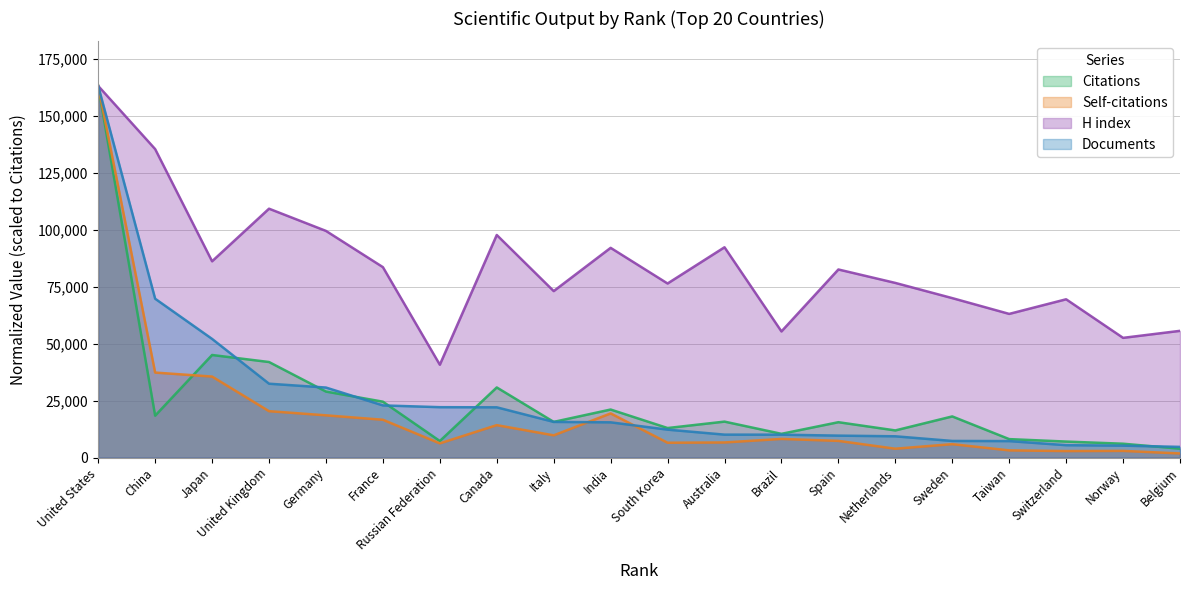

What is the difference between the second highest and minimum values in the Citations series?

41159.0